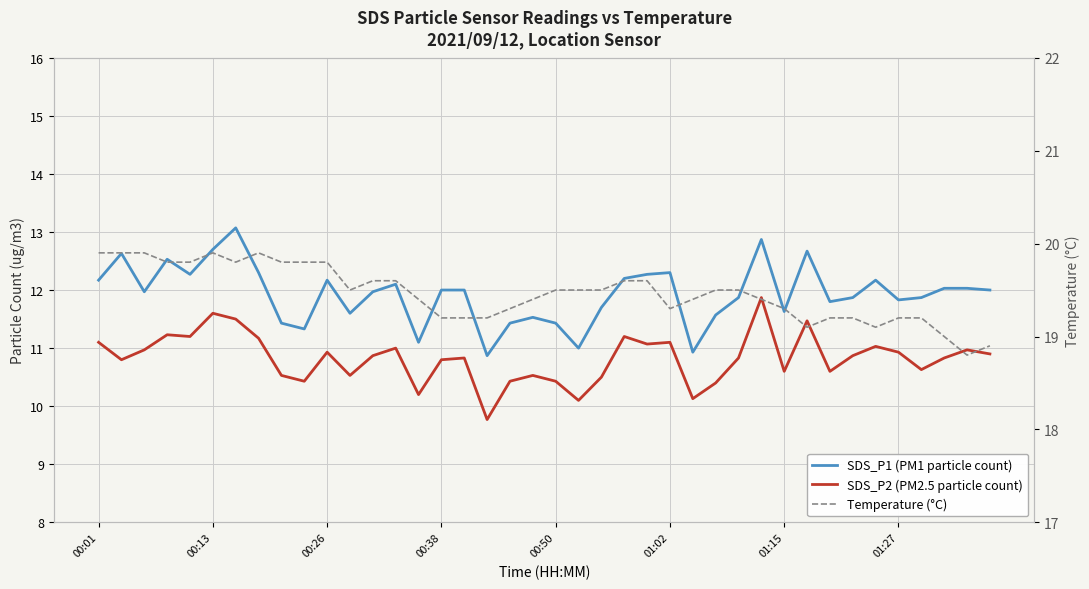

How many values in the Temperature (°C) series exceed 19?

37